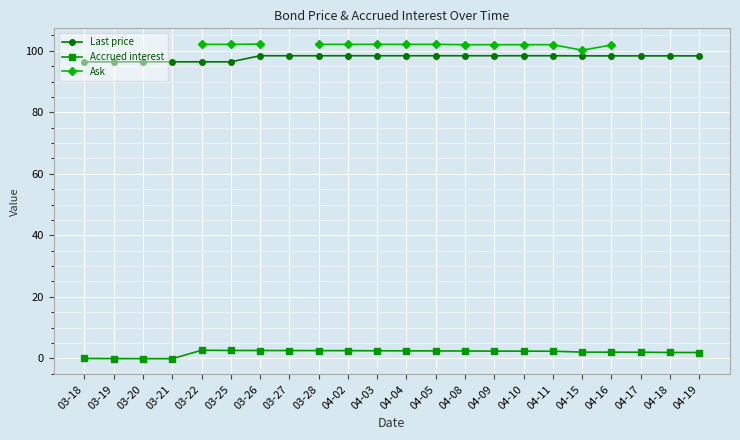

Which series has the largest range (max minus min)?

Accrued interest